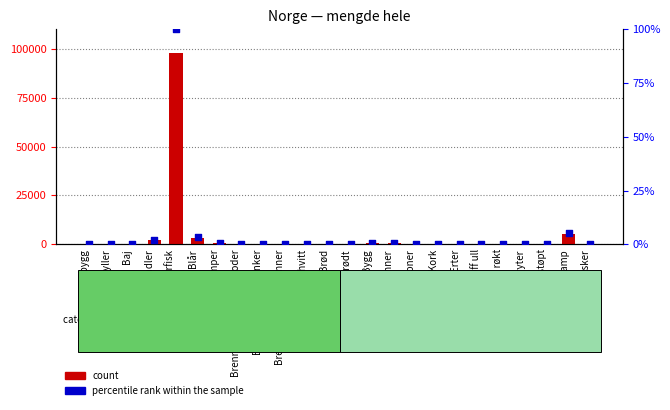

Which series has the largest total across all categories?

count